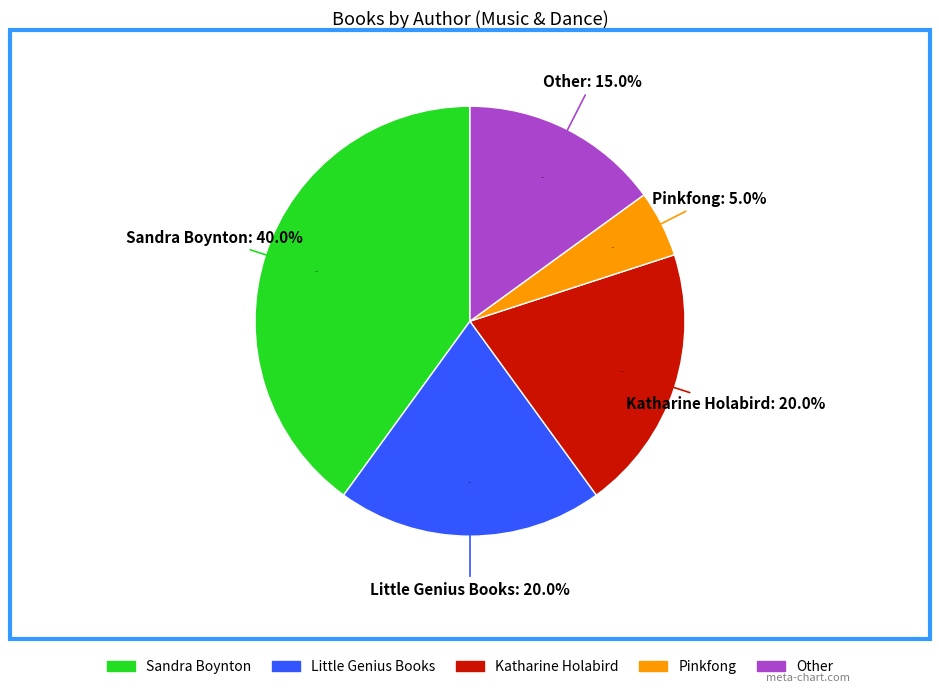

Rank the categories by value from highest to lowest.

Sandra Boynton, Little Genius Books, Katharine Holabird, Other, Pinkfong